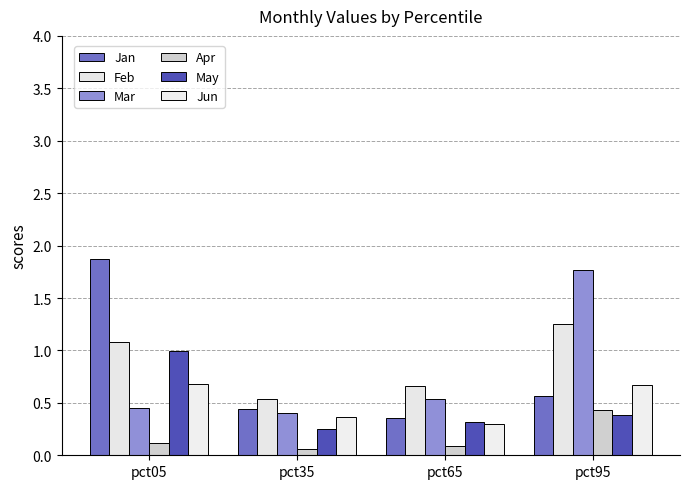

Which label corresponds to the smallest value in the chart?

pct35